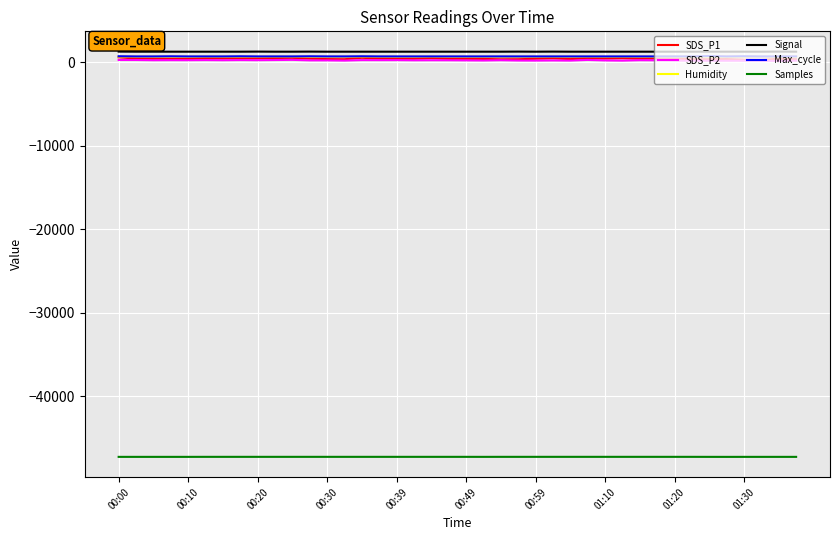

True or false: Samples and Humidity intersect in this chart.

False